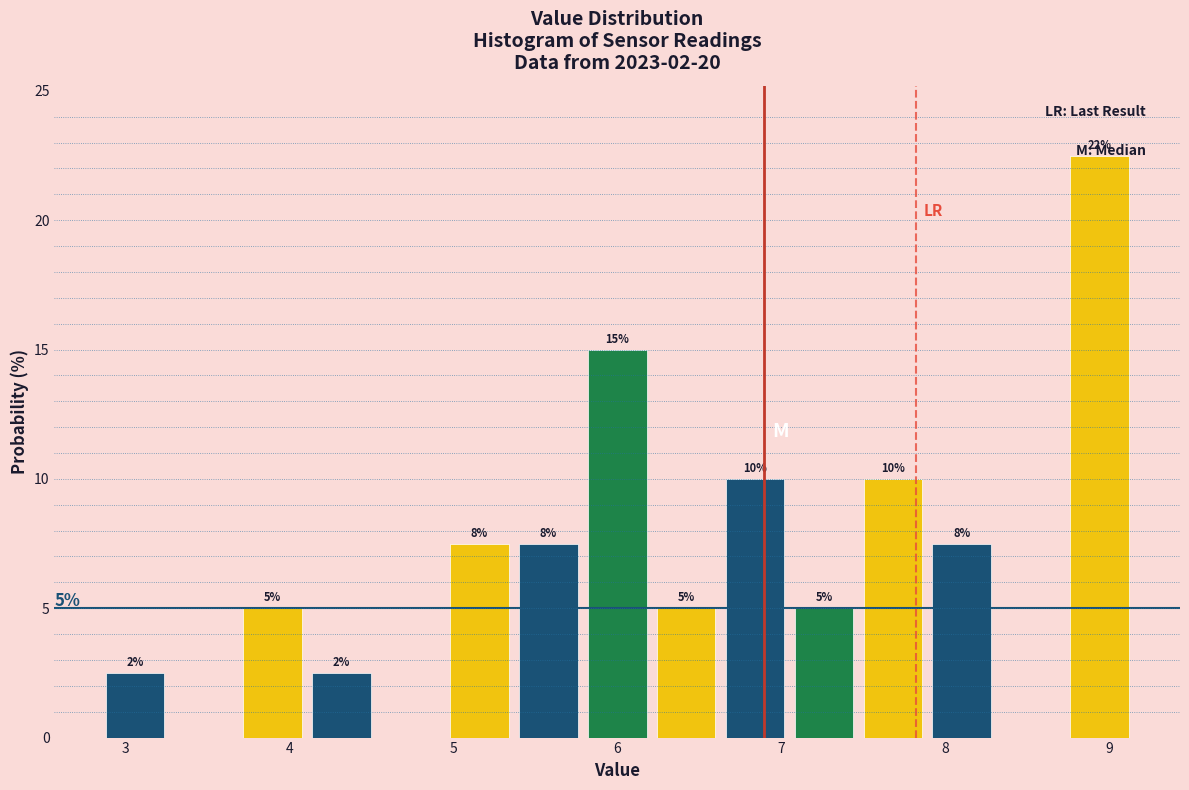

Which range on the x-axis has the tallest bar?

8.73 to 9.15